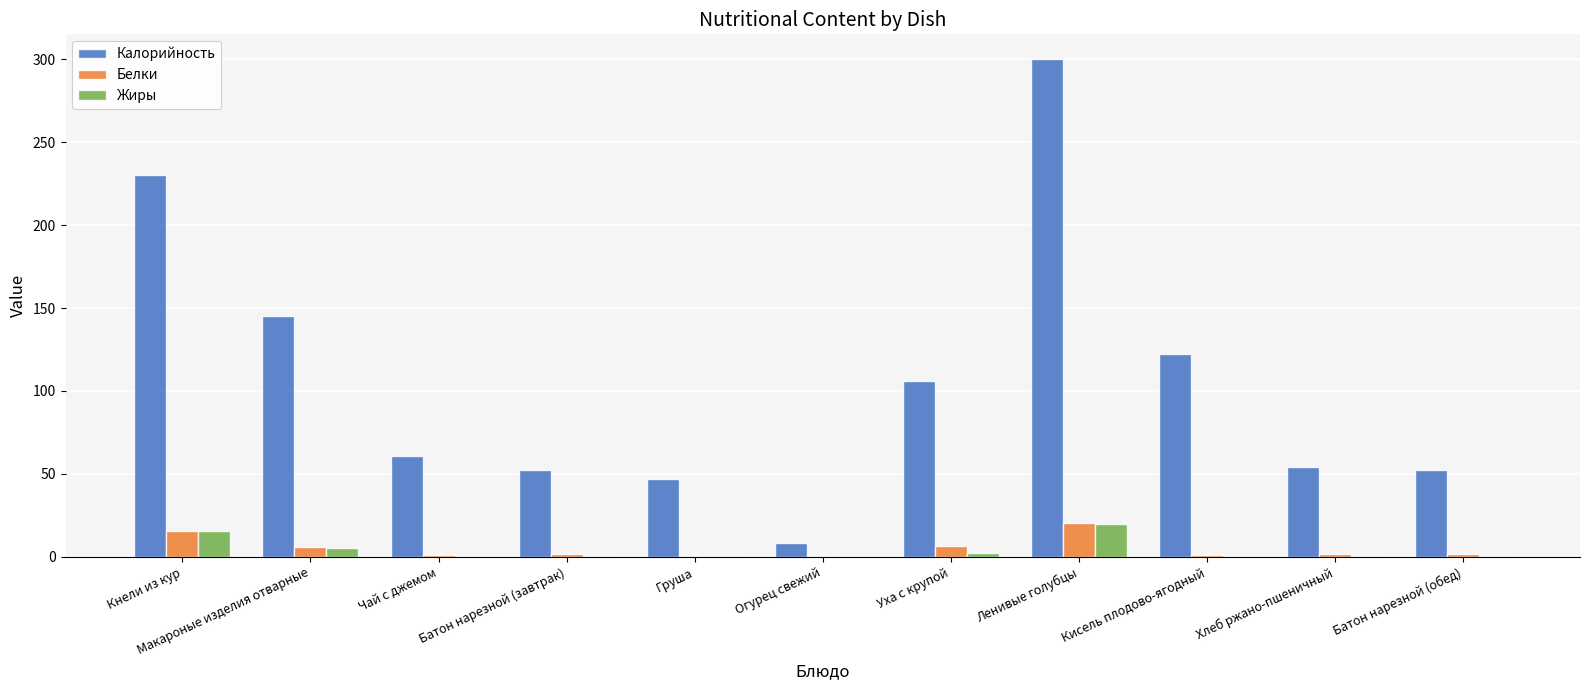

Are the bars horizontal?

No